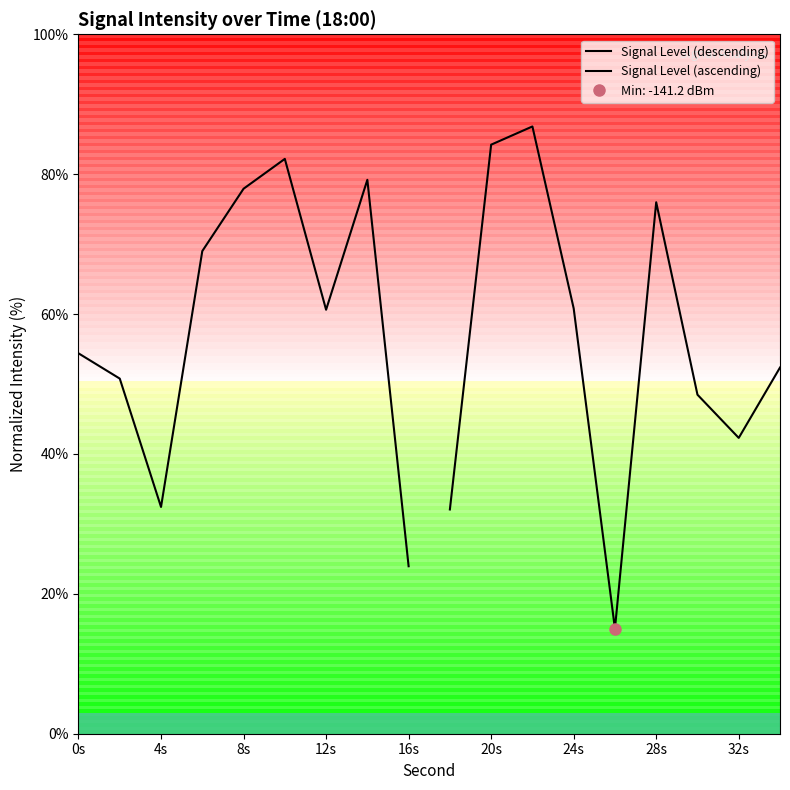

Which series has the widest spread of values?

Signal Level (ascending)